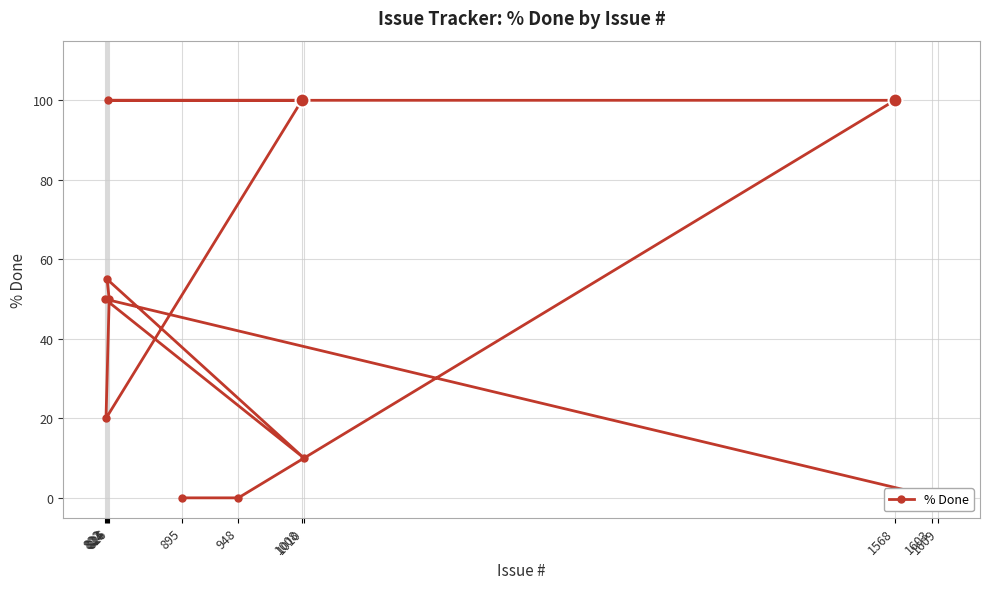

True or false: there are more than 1 points higher than both neighbors.

True